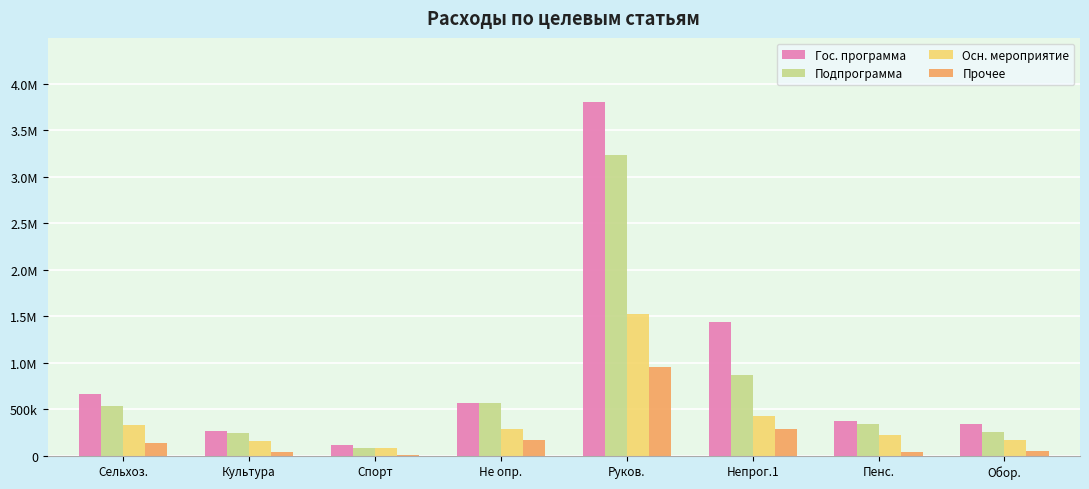

What are all the series names shown in the legend?

Гос. программа, Подпрограмма, Осн. мероприятие, Прочее